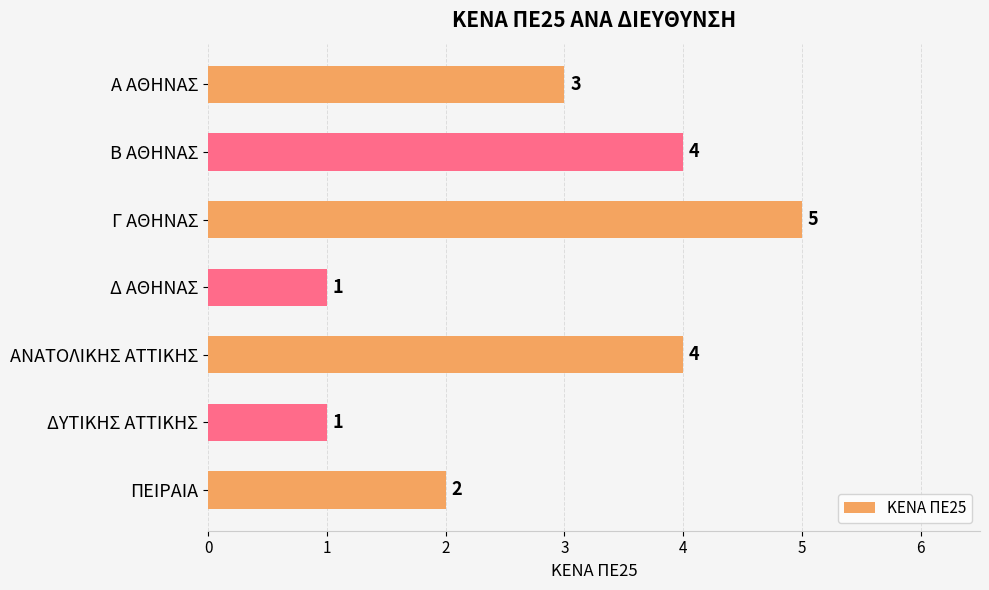

At which label is the value closest to 3?

Α ΑΘΗΝΑΣ